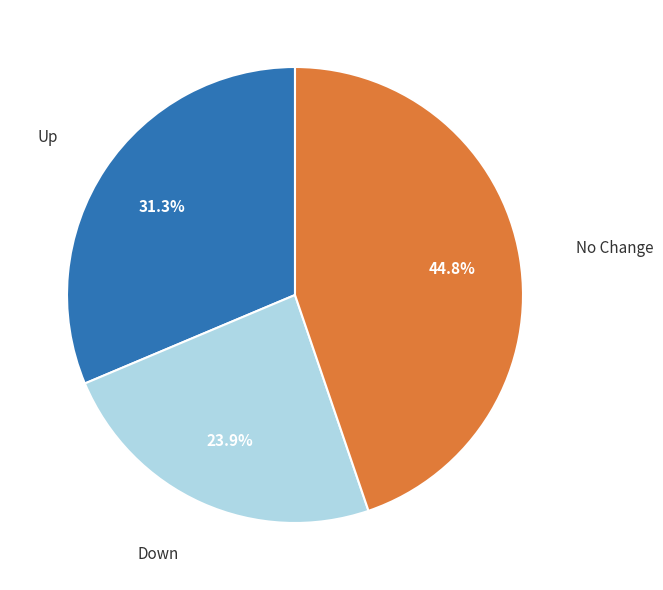

Does any single category account for the majority?

No